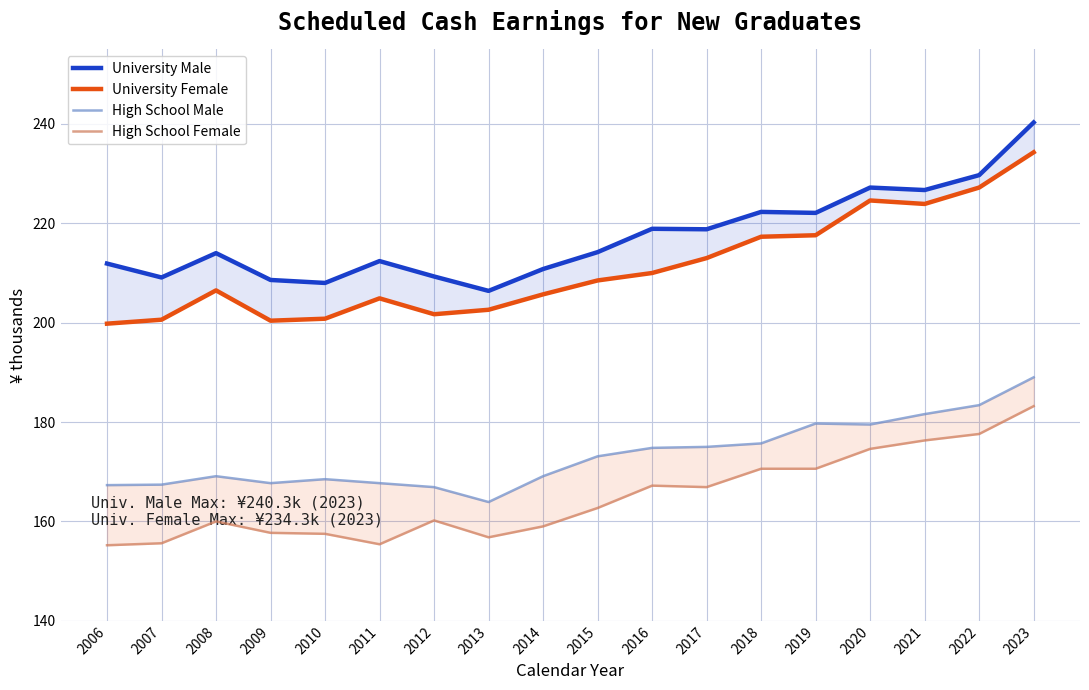

At which category does University Male reach its first local peak?

2008